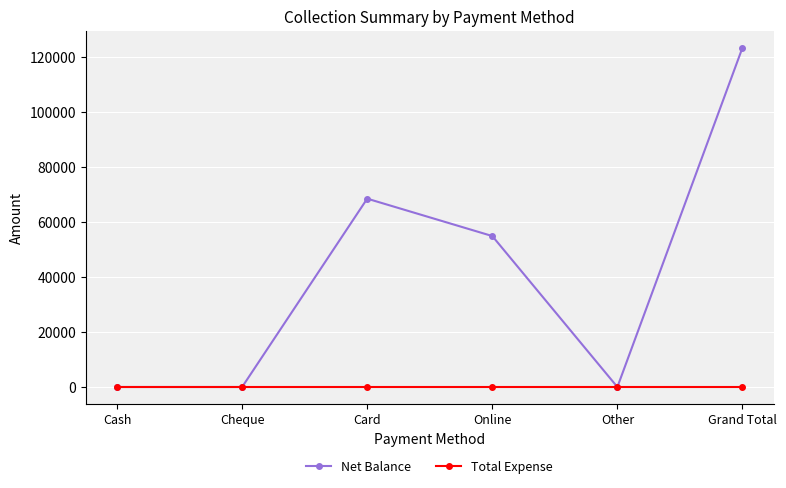

What is the label of the 3rd point from the left?

Card